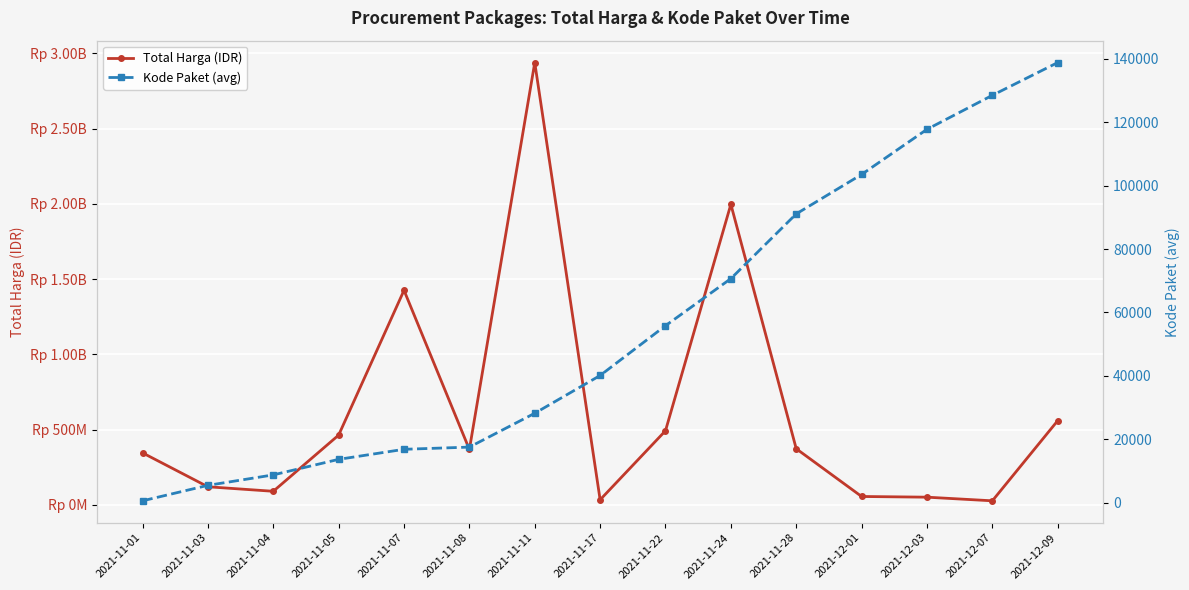

How many lines are shown in the chart?

2